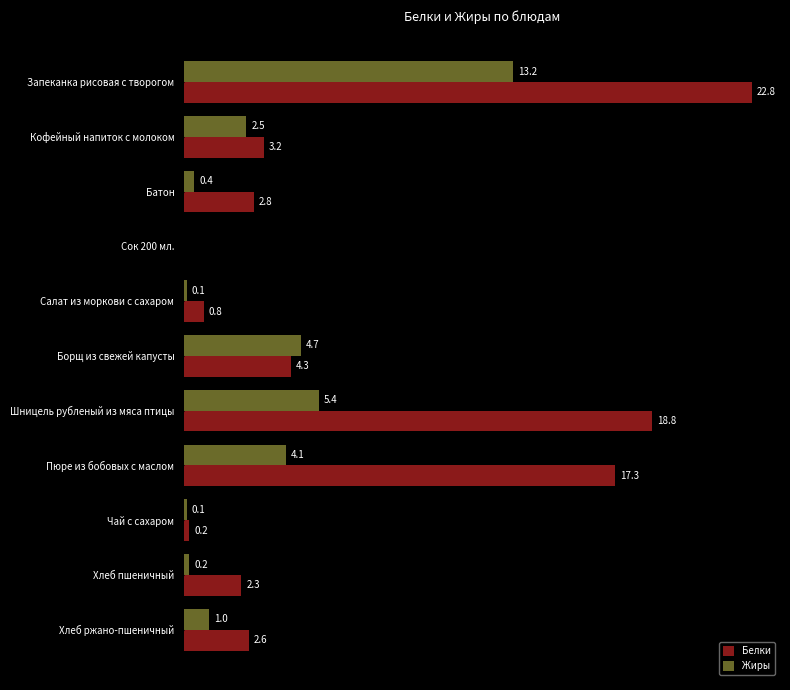

Which series has the largest total across all categories?

Белки